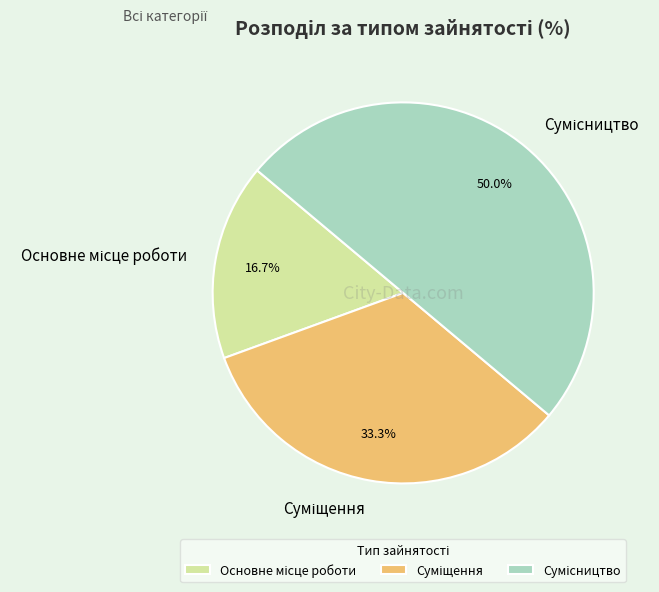

How many segments does this pie chart have?

3